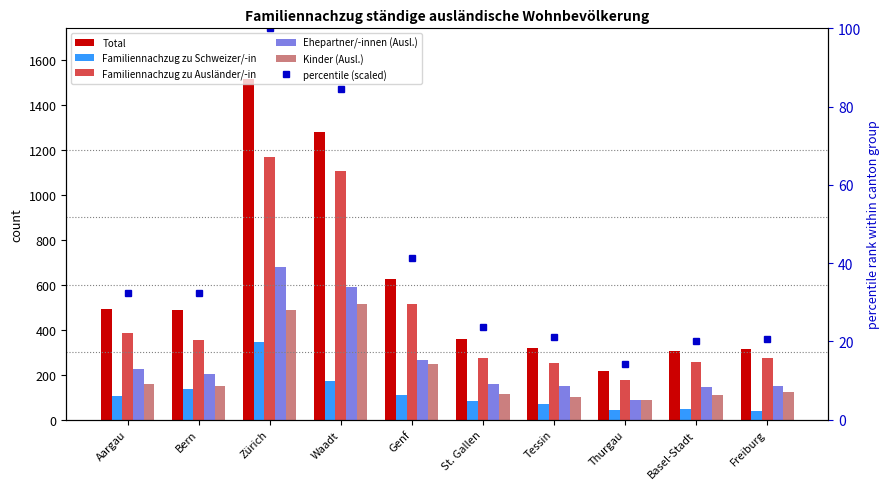

True or false: Familiennachzug zu Ausländer/-in has a value of 208.2 at Genf.

False